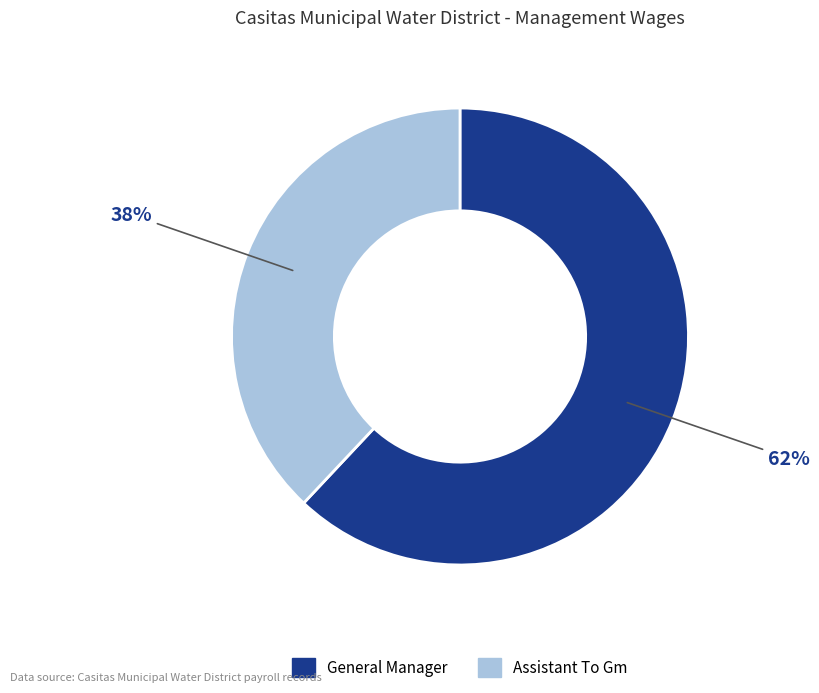

The General Manager slice represents 62% of the pie. True or false?

True